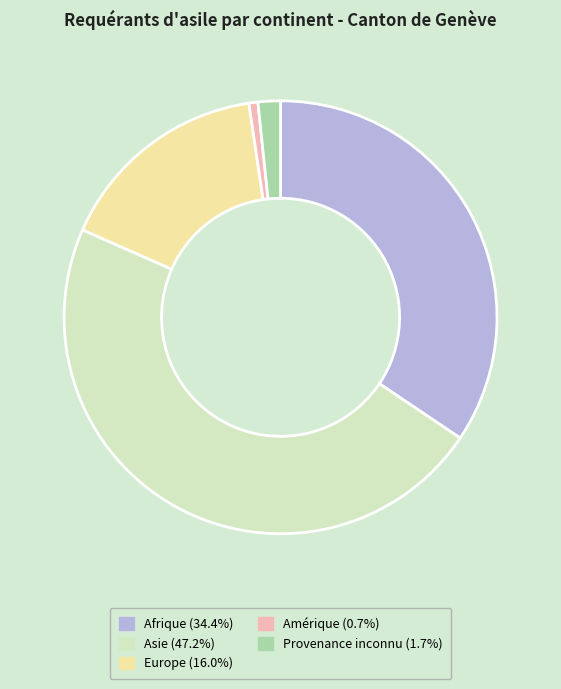

True or false: Asie accounts for 38% of the total.

False